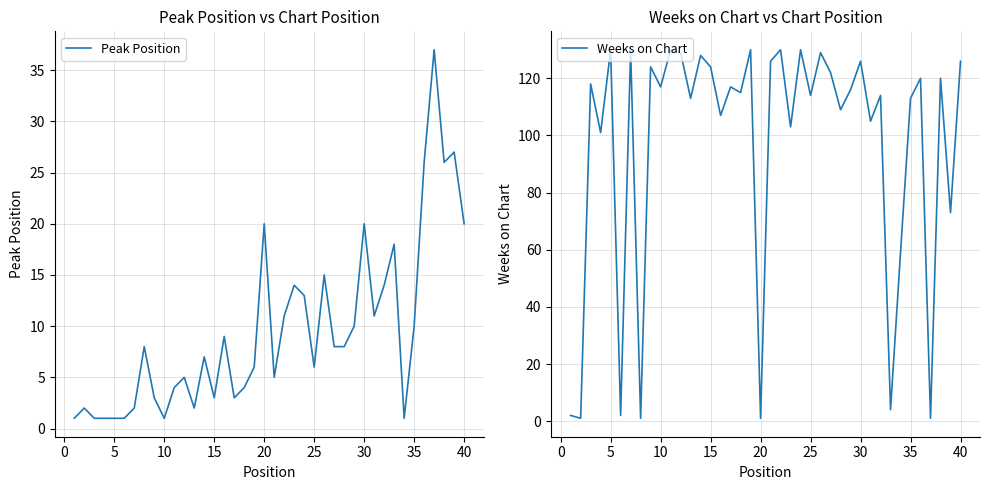

What is the highest value of the Weeks on Chart series?

130